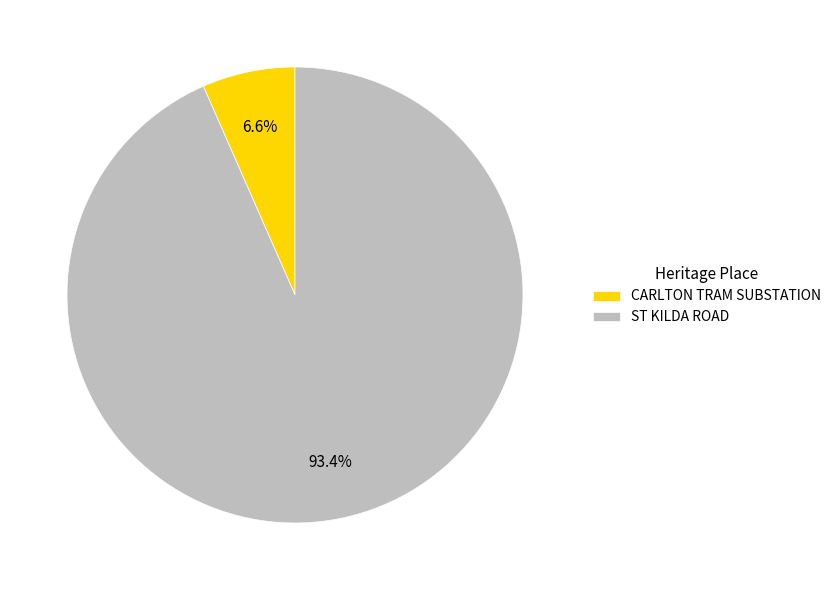

Which has a higher value, ST KILDA ROAD or CARLTON TRAM SUBSTATION?

ST KILDA ROAD